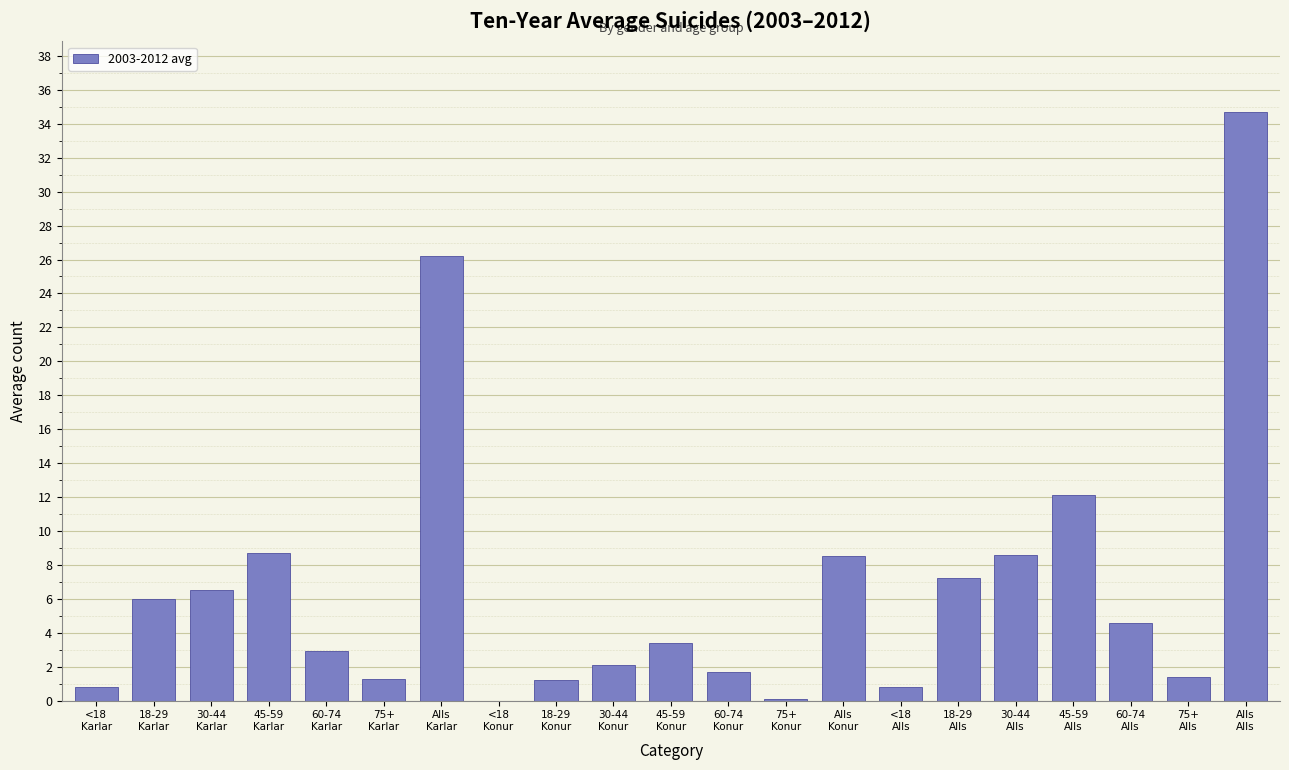

What is the greatest value displayed?

34.7